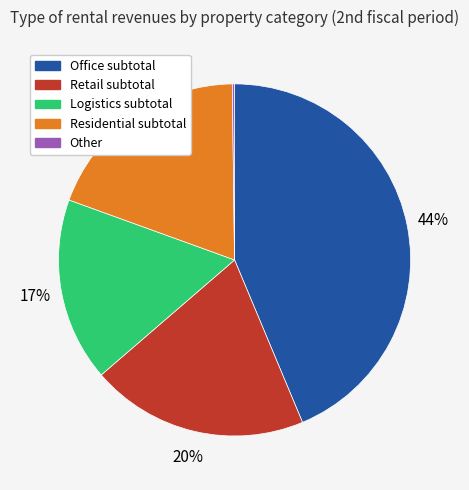

Is there any slice that represents more than half of the pie?

No